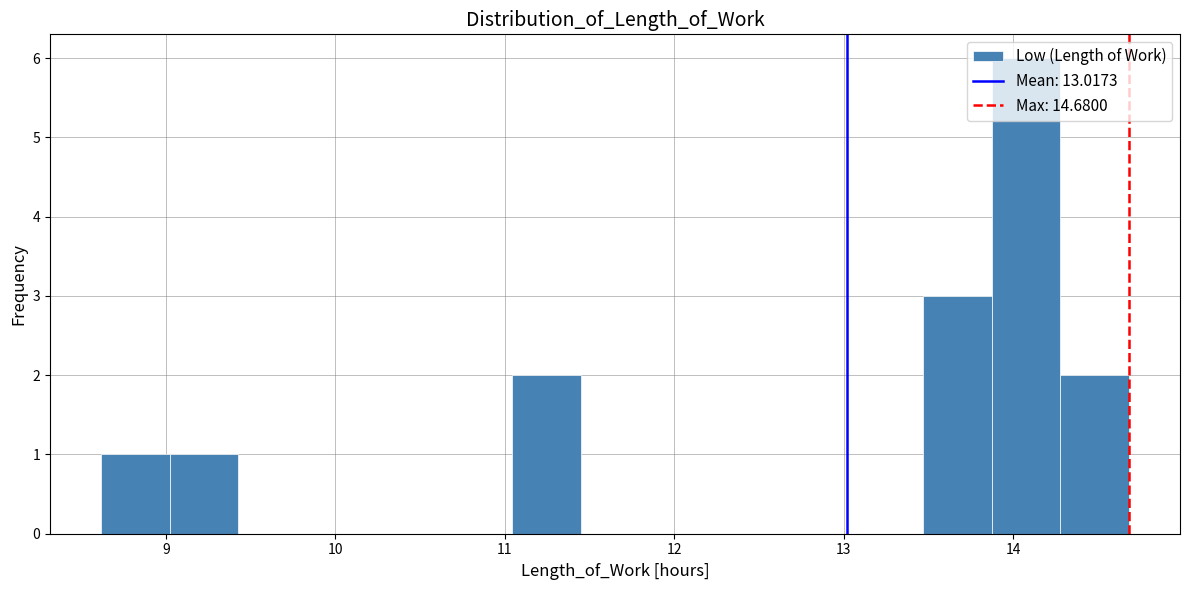

Reading left to right, transcribe this chart: for each bar, give the range it covers on the x-axis and its height. Neither the bar edges nor the heights are printed on the chart, so give them approximately, as read against the axes.

8.6 to 9.0: 1
9.0 to 9.4: 1
9.4 to 9.8: 0
9.8 to 10.2: 0
10.2 to 10.6: 0
10.6 to 11.0: 0
11.0 to 11.4: 2
11.4 to 11.9: 0
11.9 to 12.3: 0
12.3 to 12.7: 0
12.7 to 13.1: 0
13.1 to 13.5: 0
13.5 to 13.9: 3
13.9 to 14.3: 6
14.3 to 14.7: 2